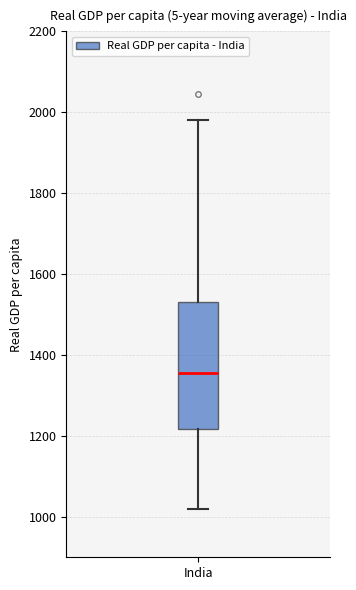

Where does the median line of the box for India sit on the y-axis? The values are not printed on the chart, so give them approximately, as read against the axis.

1360